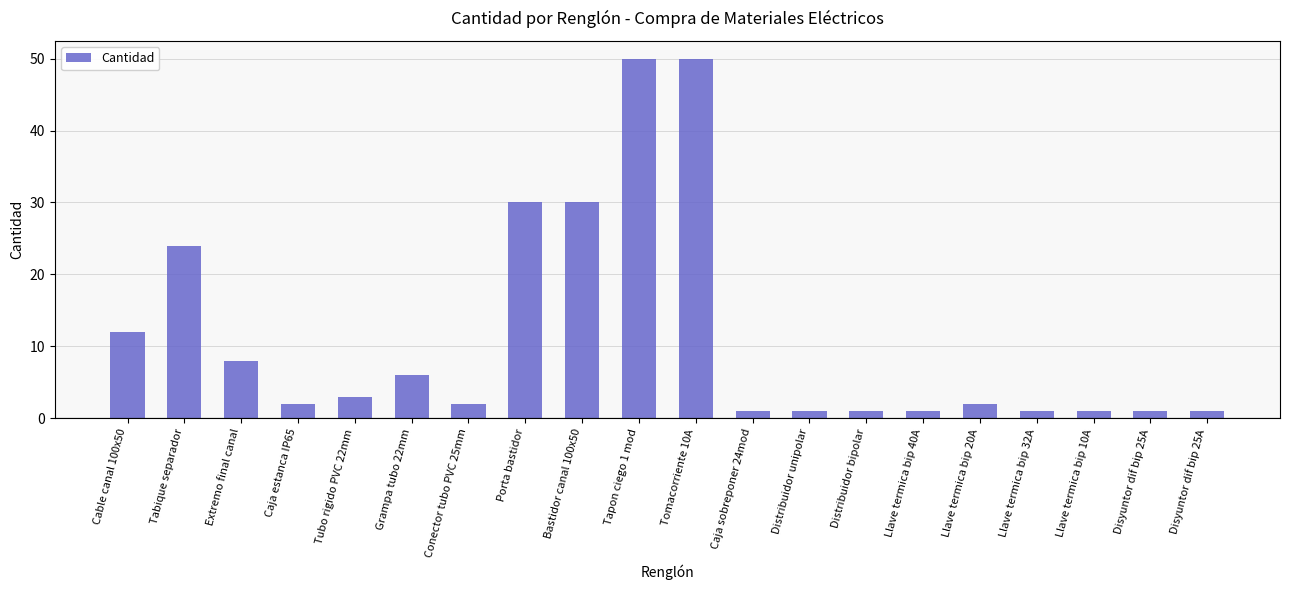

Are the bars grouped side by side (vs. stacked)?

No